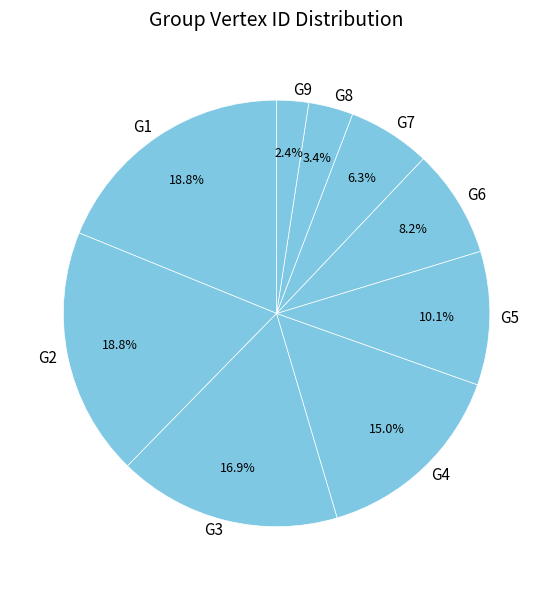

Between G8 and G2, which is larger?

G2